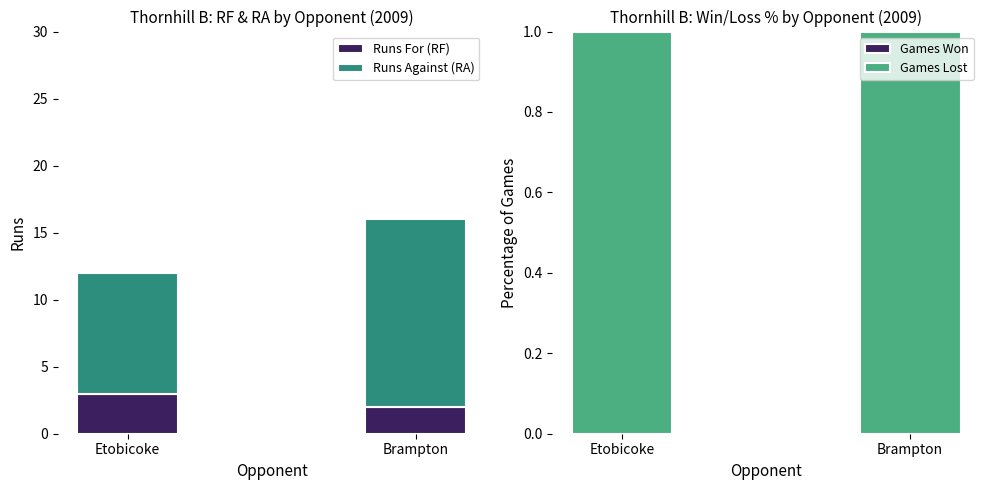

Which series has the largest total across all categories?

Runs Against (RA)